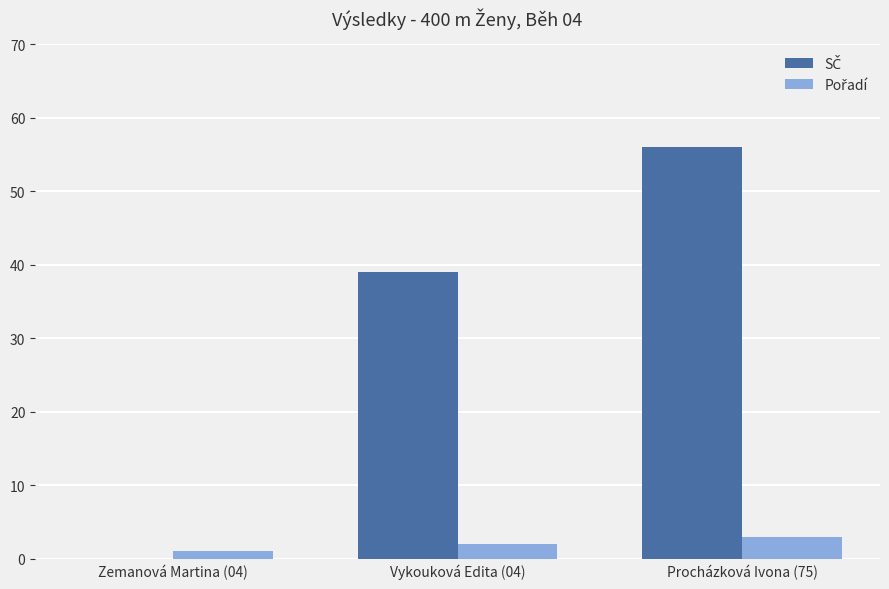

At which category is the sum across all series the highest?

Procházková Ivona (75)